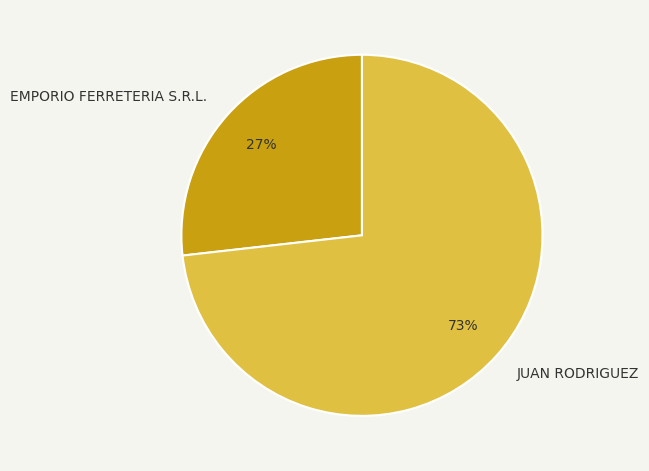

Rank the categories by value from lowest to highest.

EMPORIO FERRETERIA S.R.L., JUAN RODRIGUEZ